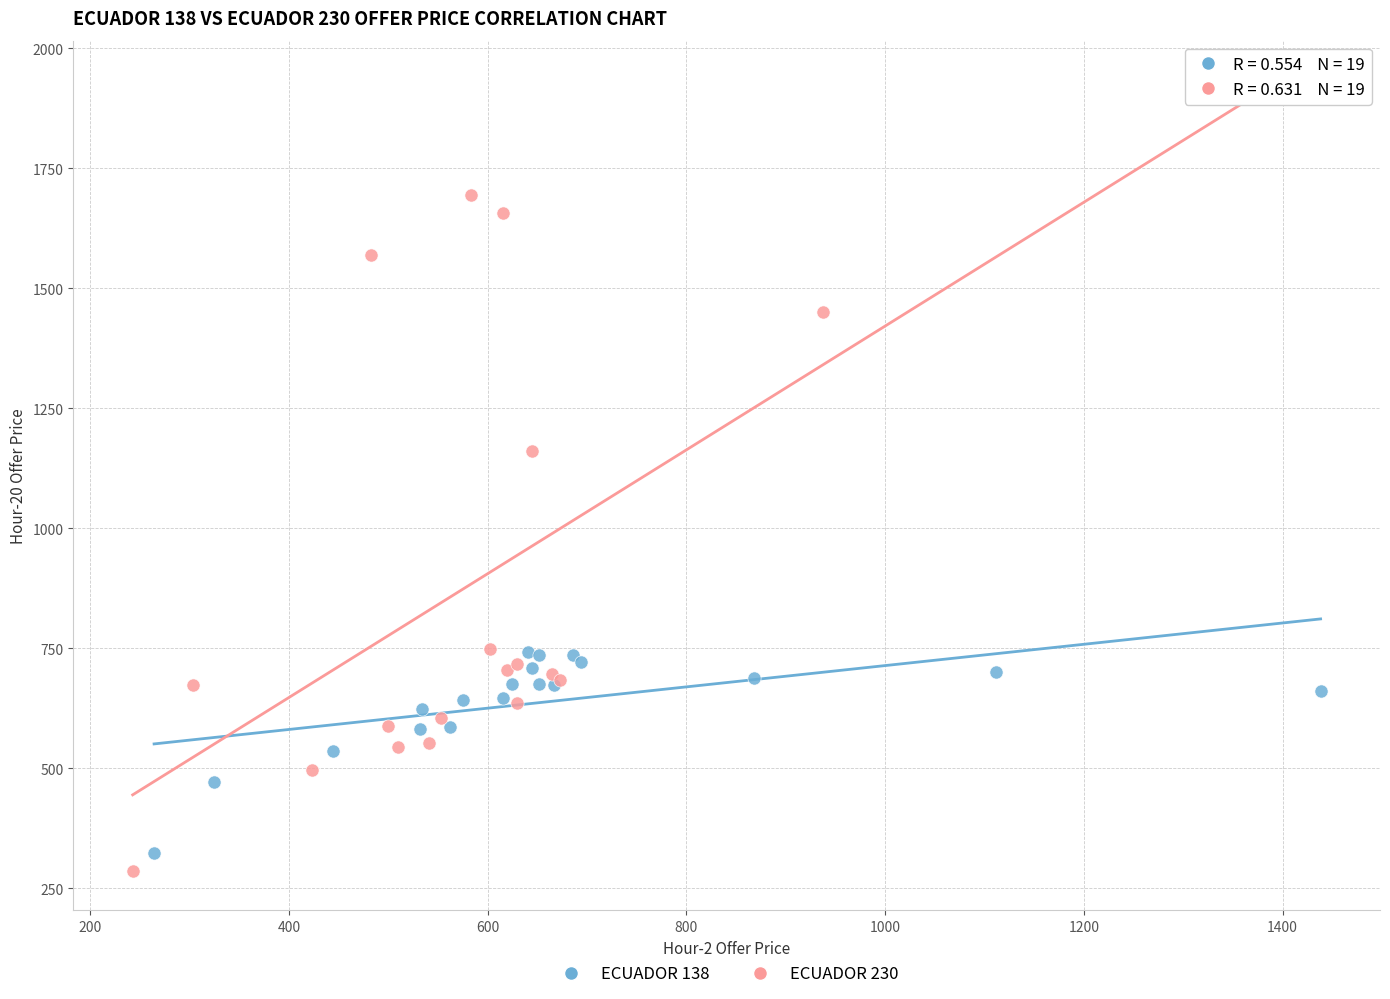

Which series contains the highest Y value?

ECUADOR 230